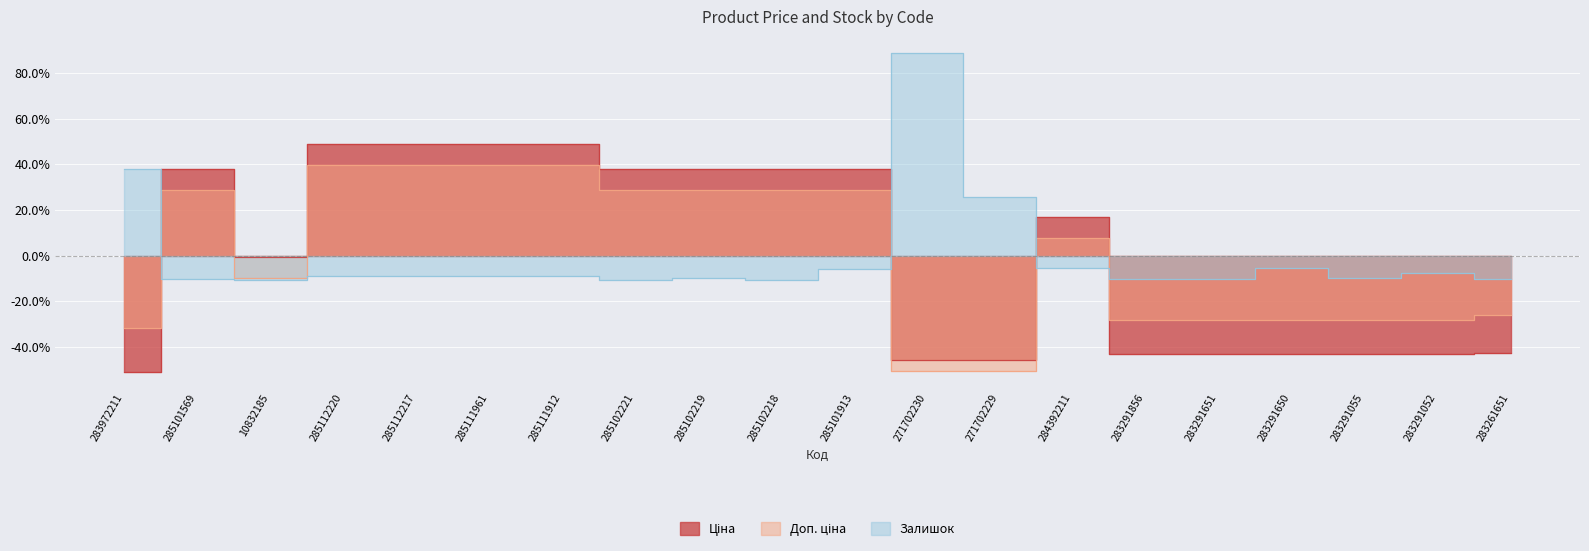

Between which two adjacent categories do Доп. ціна and Залишок first intersect?

283972211 and 285101569